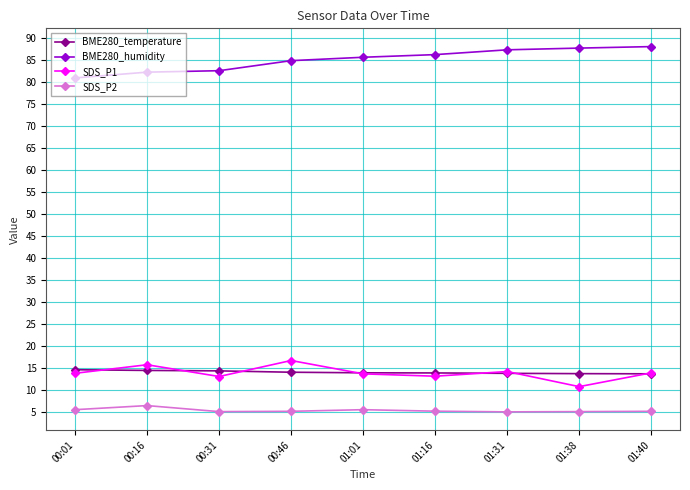

At 00:46, list the series in order from smallest to largest.

SDS_P2, BME280_temperature, SDS_P1, BME280_humidity